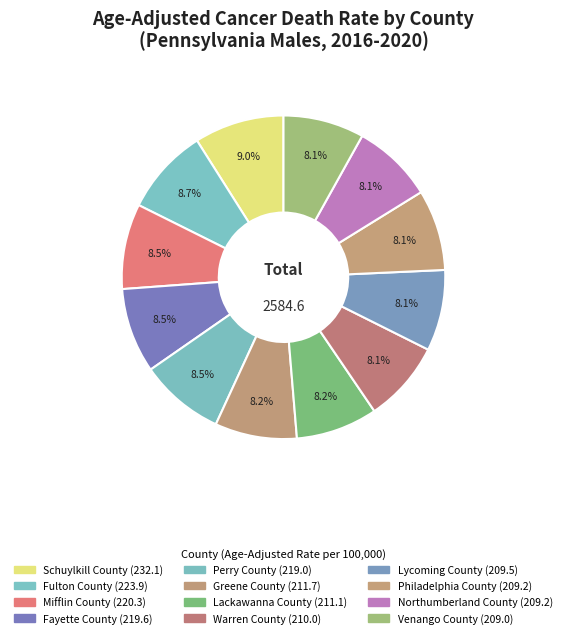

What is the total percentage of Fayette County and Lackawanna County?

16.7%